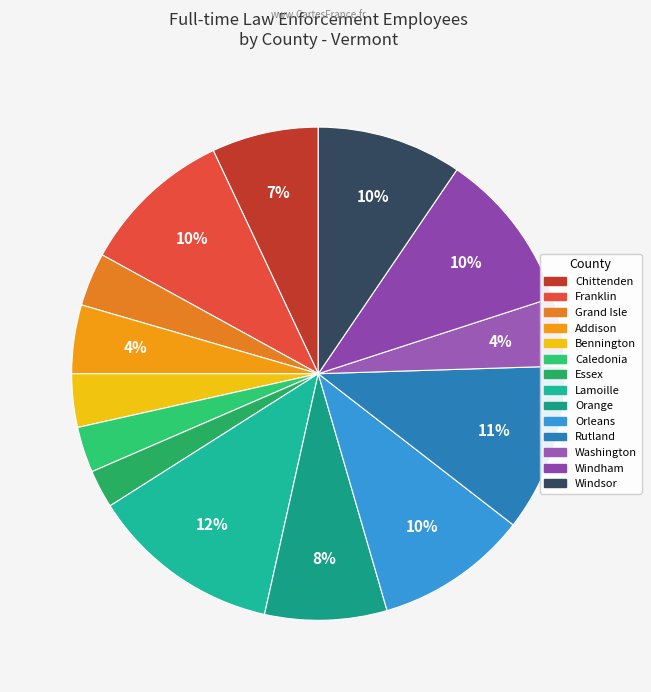

To the nearest percent, what is the average slice percentage?

7%